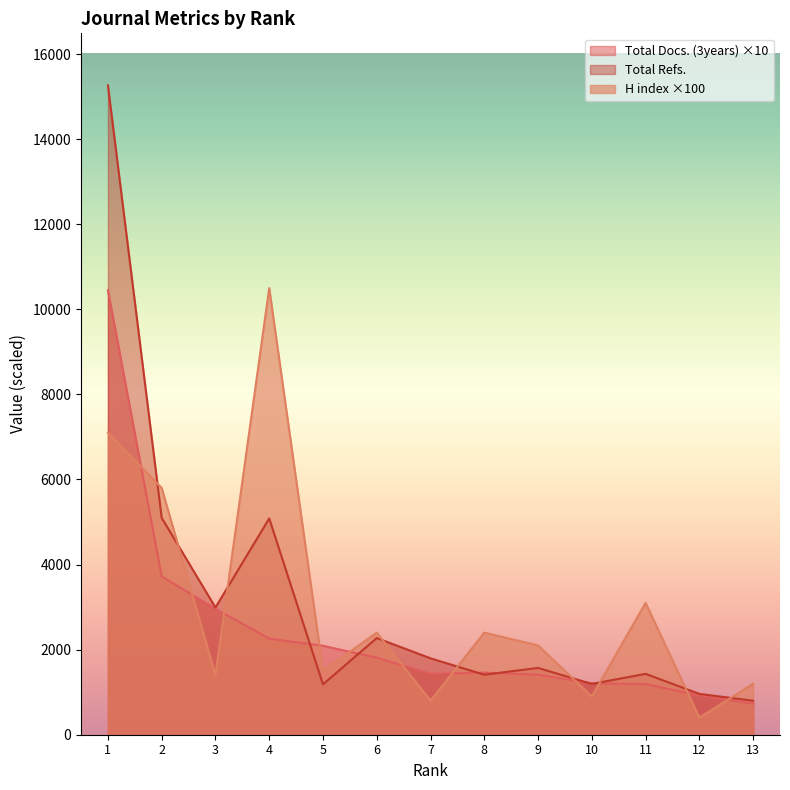

At which label is H index closest to 5450?

2